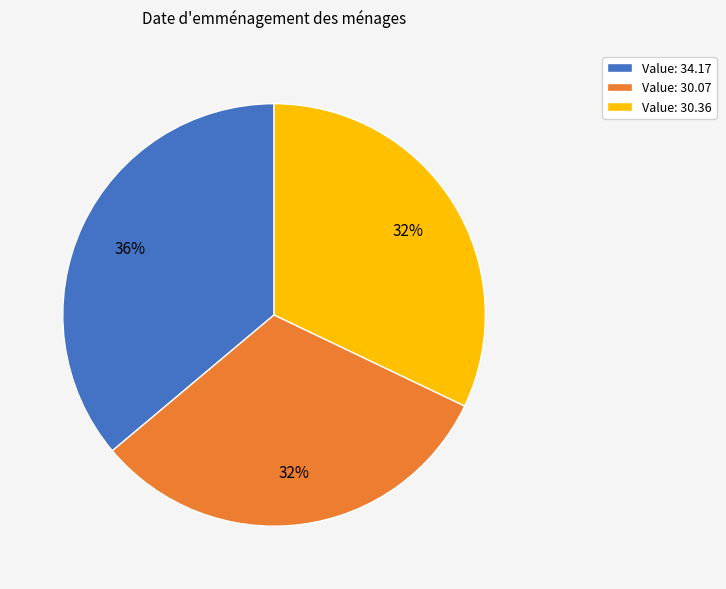

Does any single category account for the majority?

No